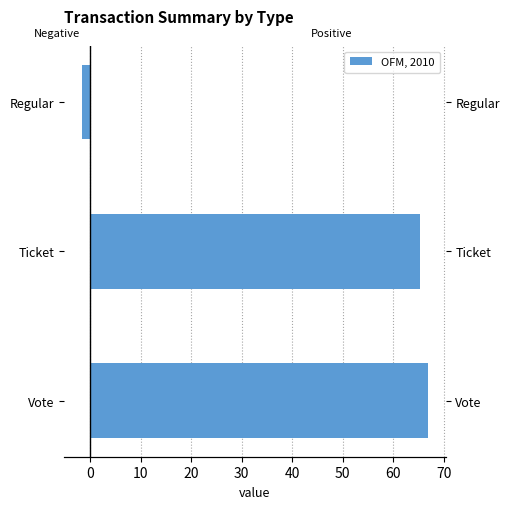

Does the chart contain any negative values?

Yes